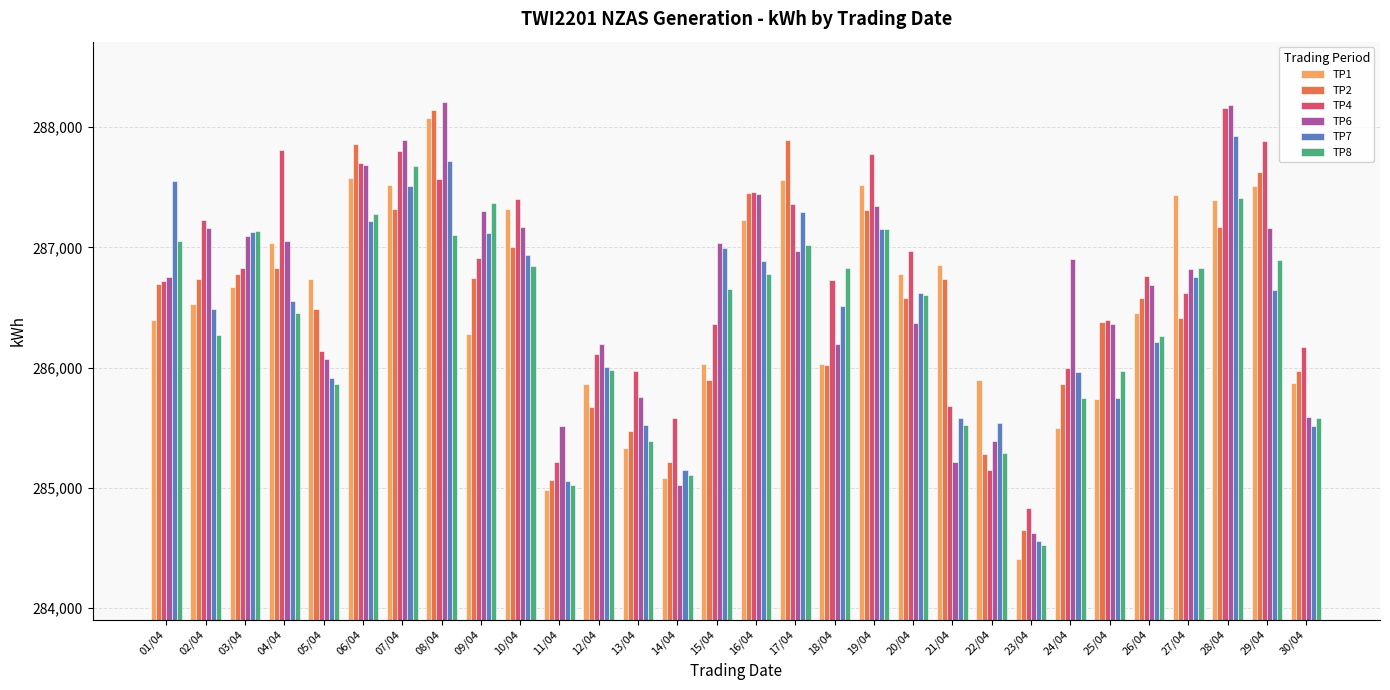

What is the label of the 7th bar from the left?

07/04